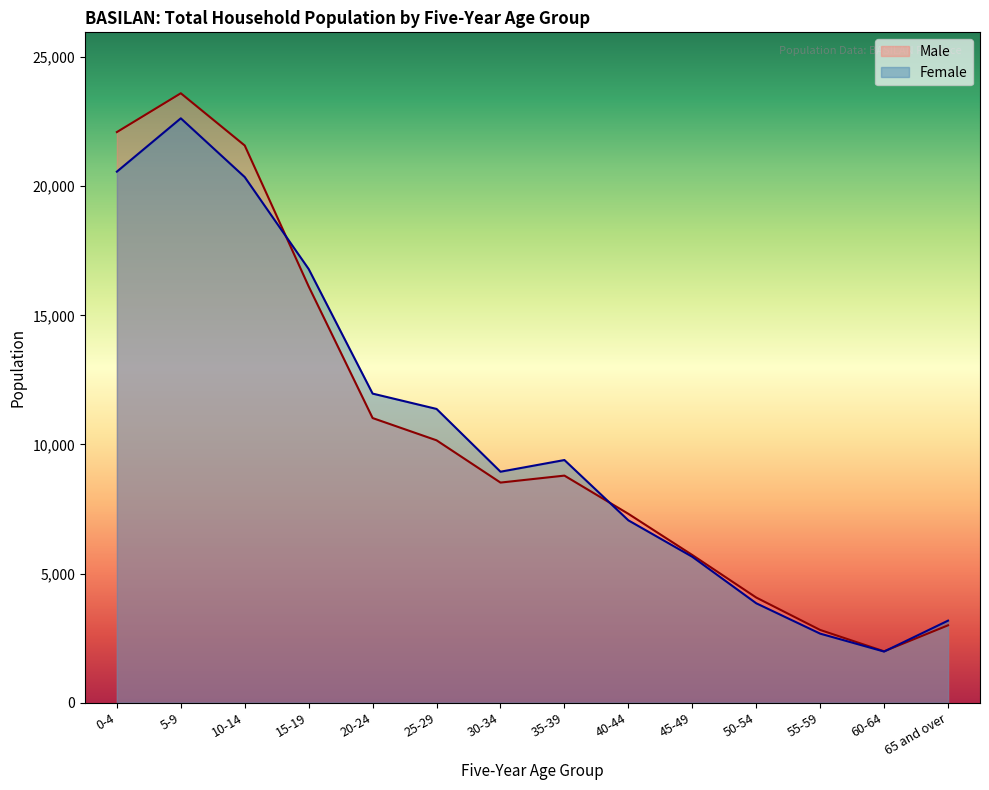

What is the value of the Female point at the 7th from the left?

8944